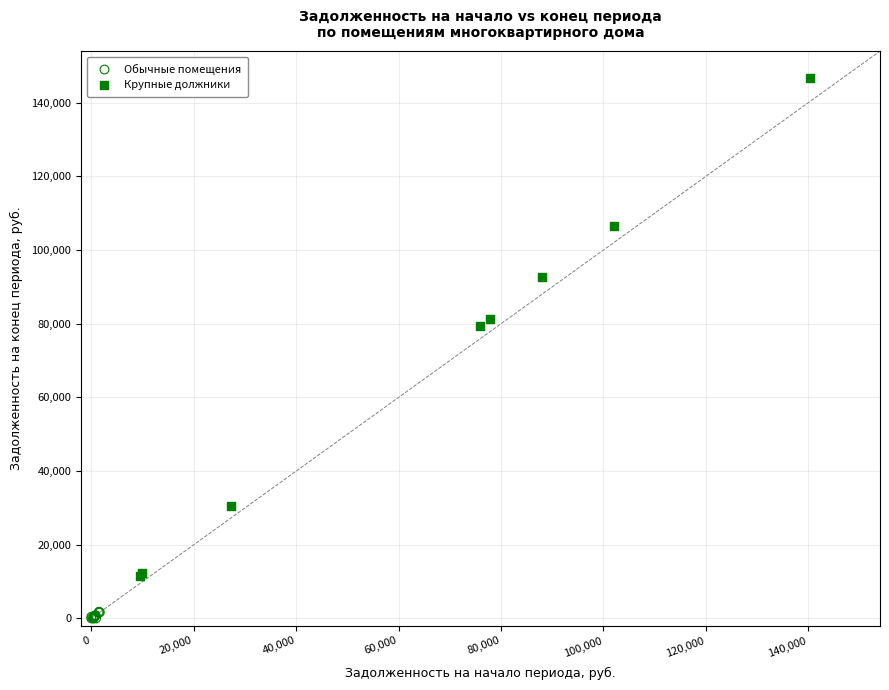

Which series reaches the minimum Y coordinate?

Обычные помещения